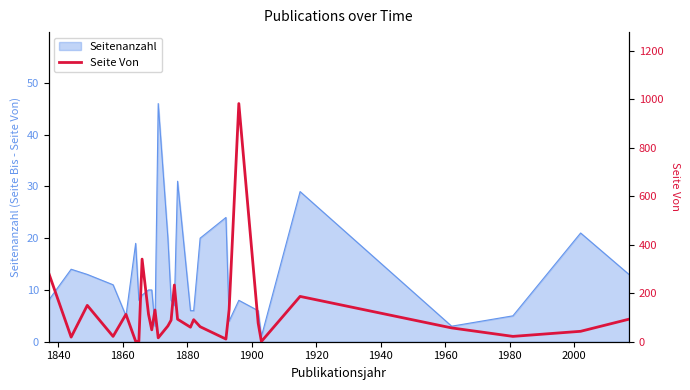

Reading left to right, extract all data points from this chart.

285	19	150	22	113	2	1	341	113	49	131	16	65	89	234	93	60	91	62	11	133	983	77	1	187	57	22	43	93